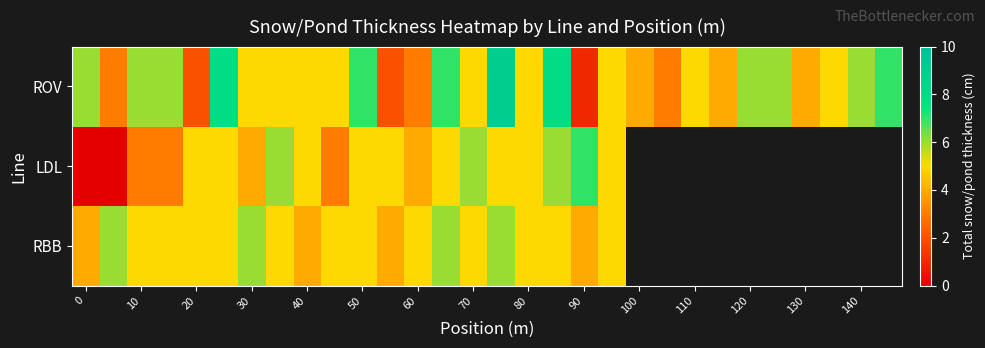

Rank the series at 90 from lowest to highest value.

ROV, RBB, LDL